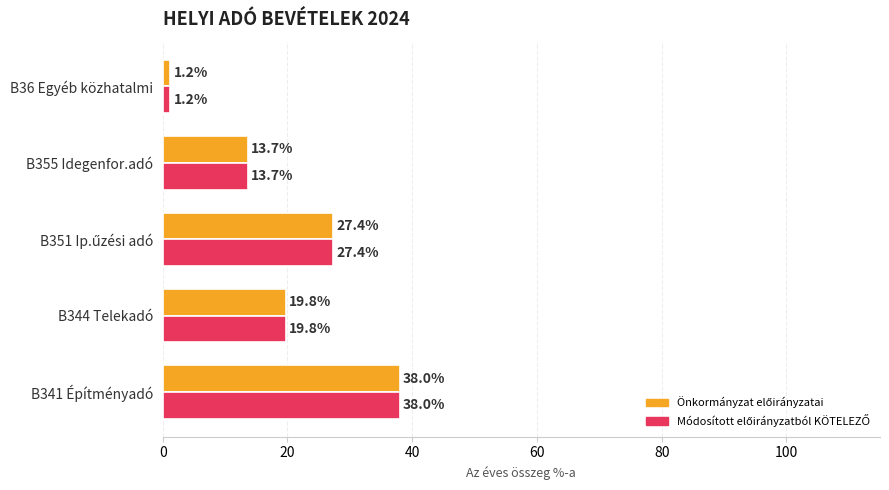

What is the greatest value displayed?

38.0